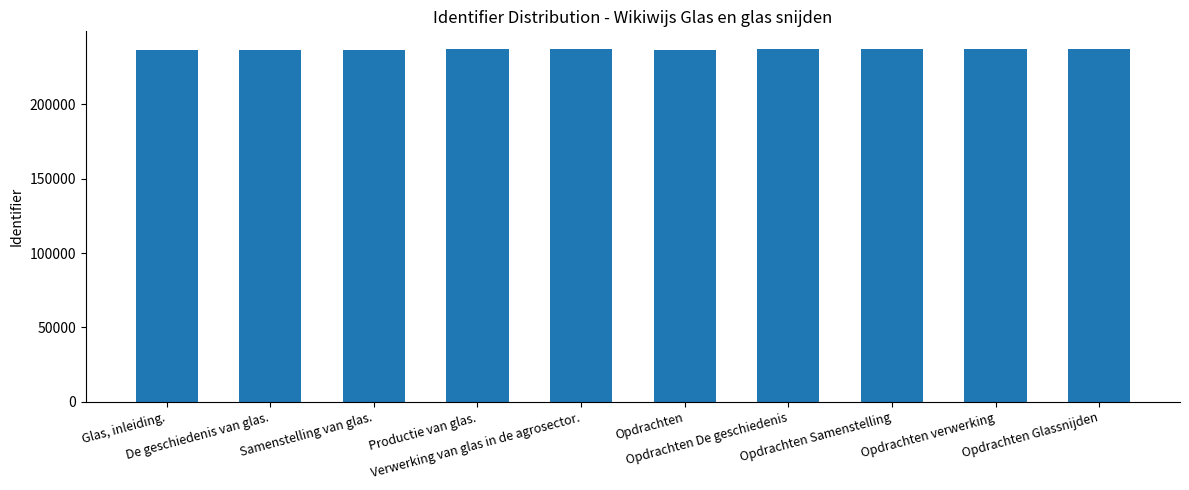

What is the minimum value shown in the chart?

236768